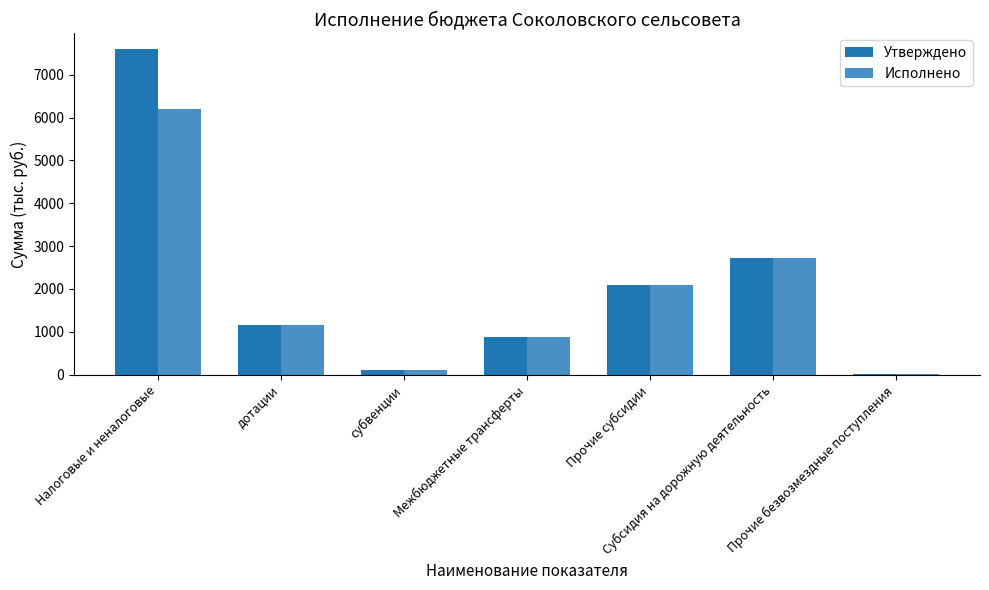

Which series changed the most between Налоговые и неналоговые and Прочие безвозмездные поступления?

Утверждено